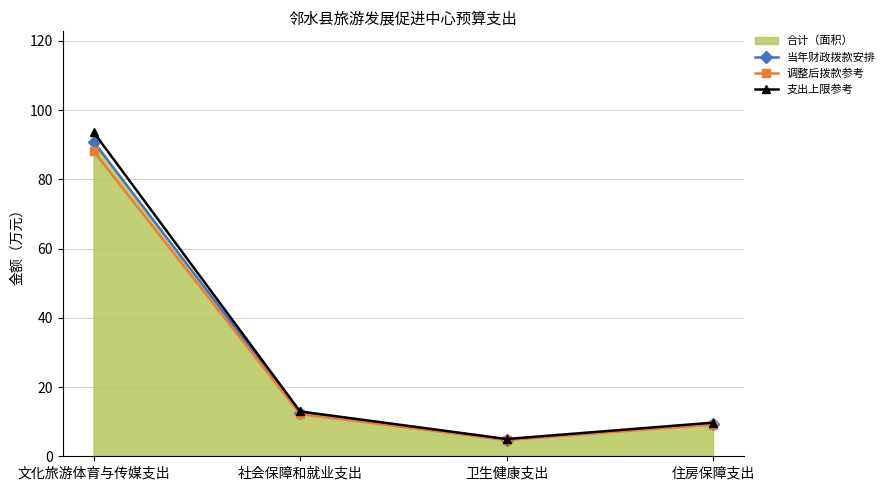

At which label does 支出上限参考 first exceed 12?

文化旅游体育与传媒支出